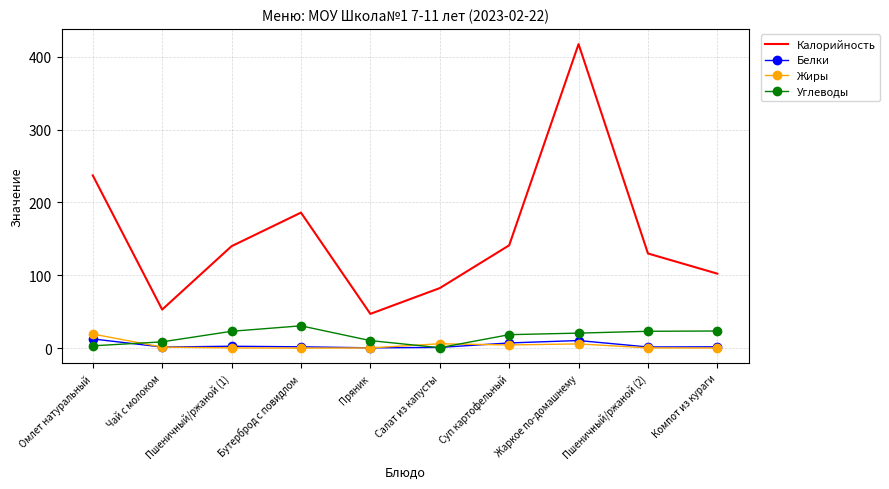

Where is Калорийность nearest to the value 232?

Омлет натуральный